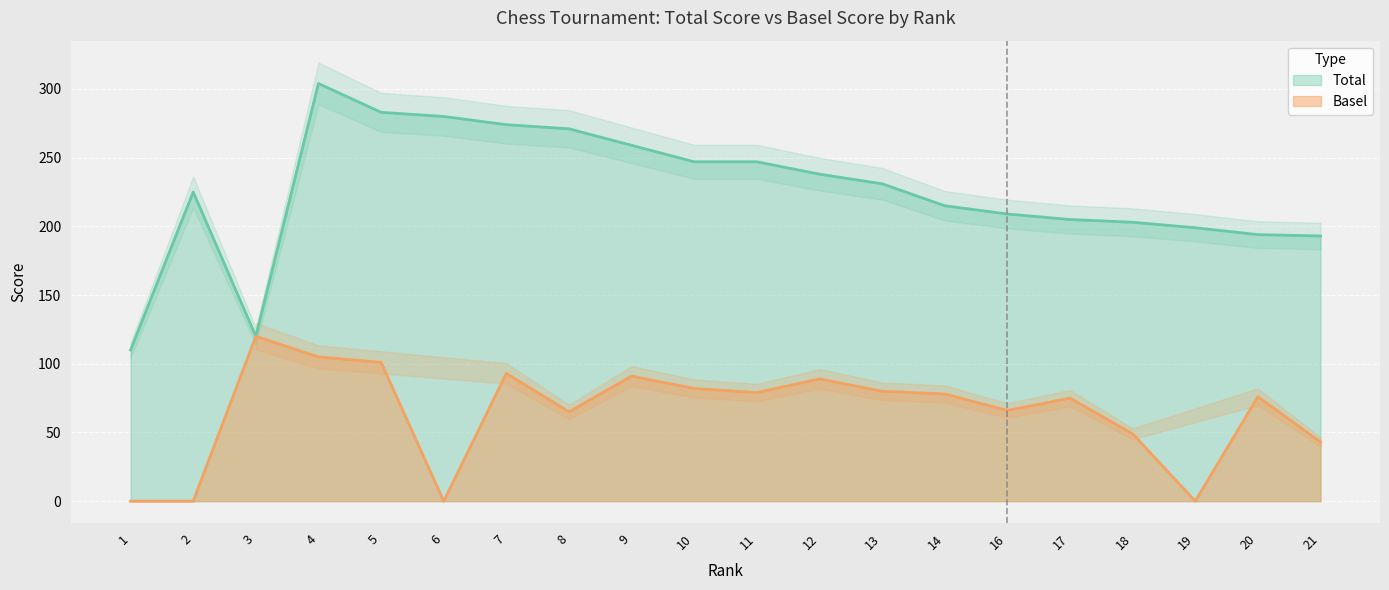

What is the difference between the second highest and second lowest values in the Basel series?

105